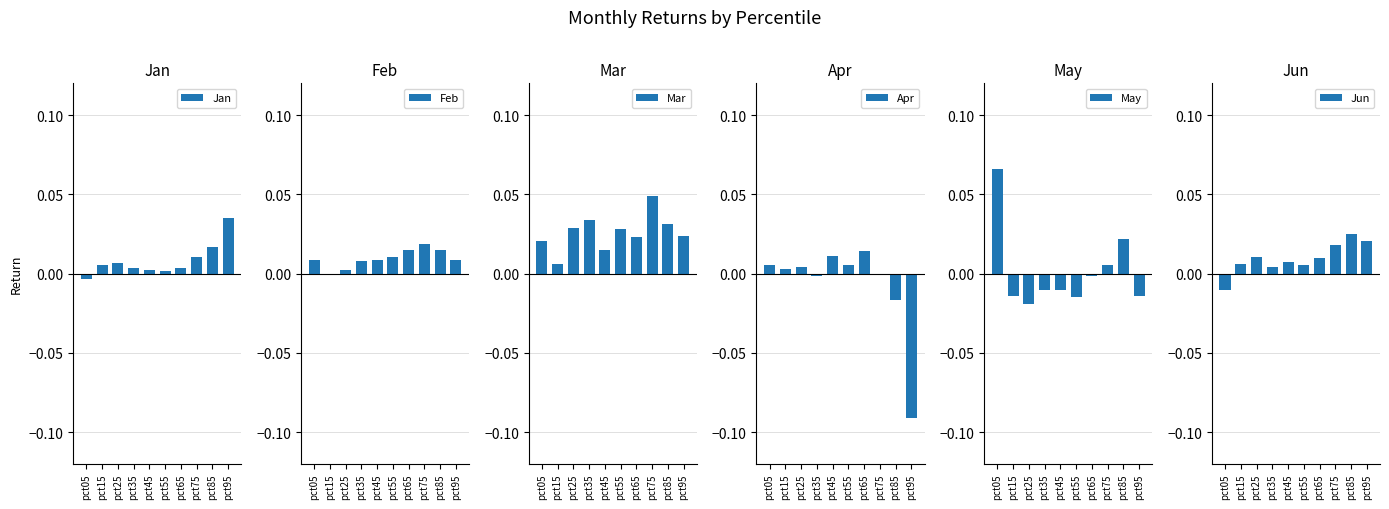

How many values in Jan are above zero?

9